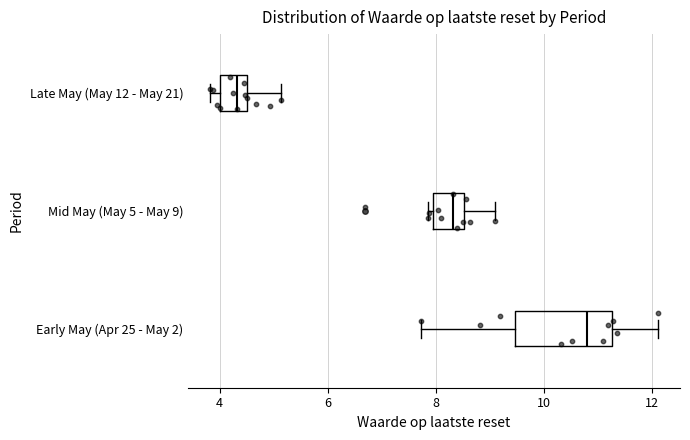

Which box's median line is the furthest to the right?

Early May (Apr 25 - May 2)